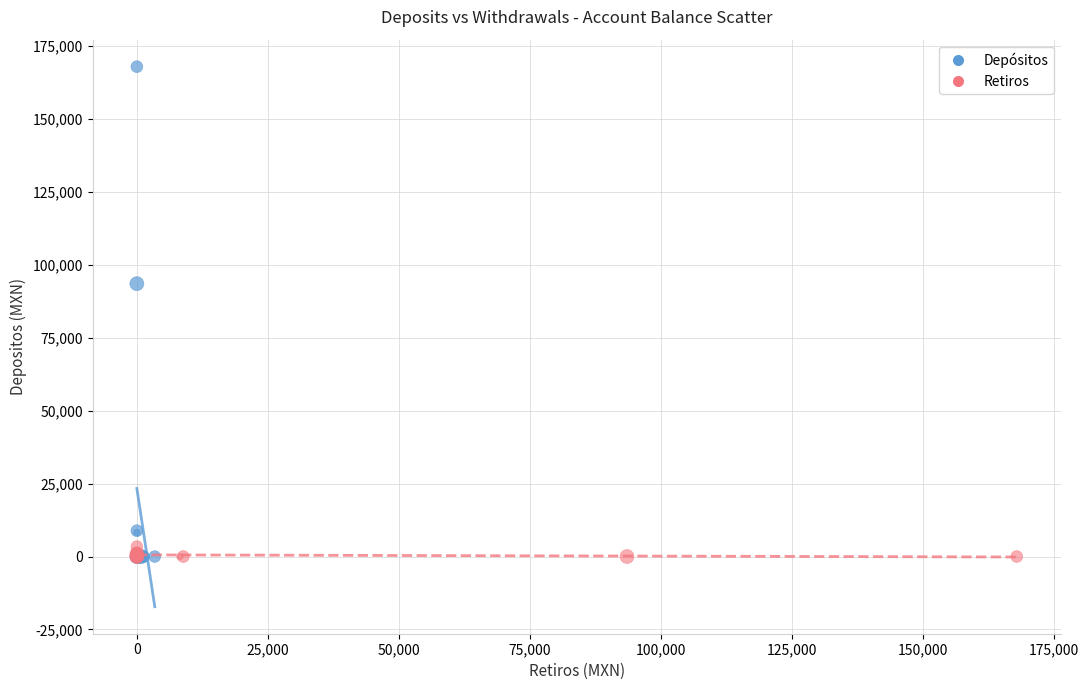

Which series reaches the maximum Y coordinate?

Depósitos